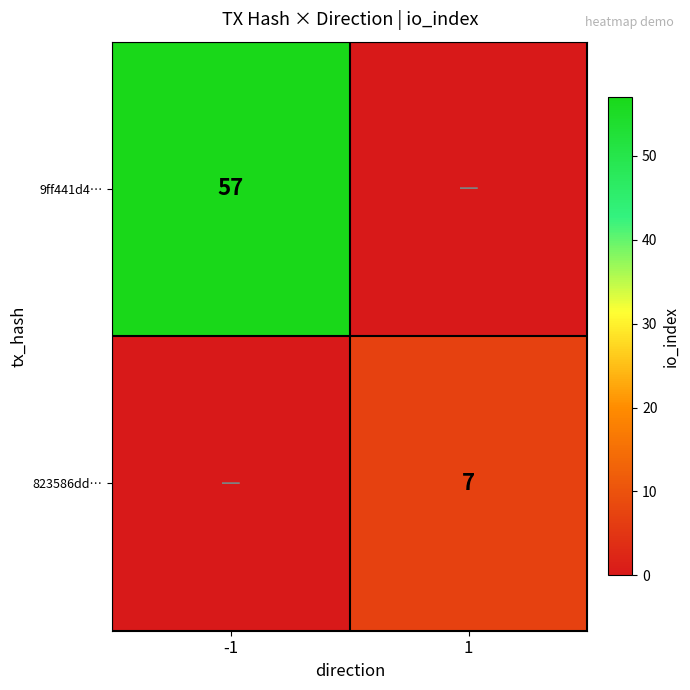

The 823586dd… series shows 10 at 1. True or false?

False